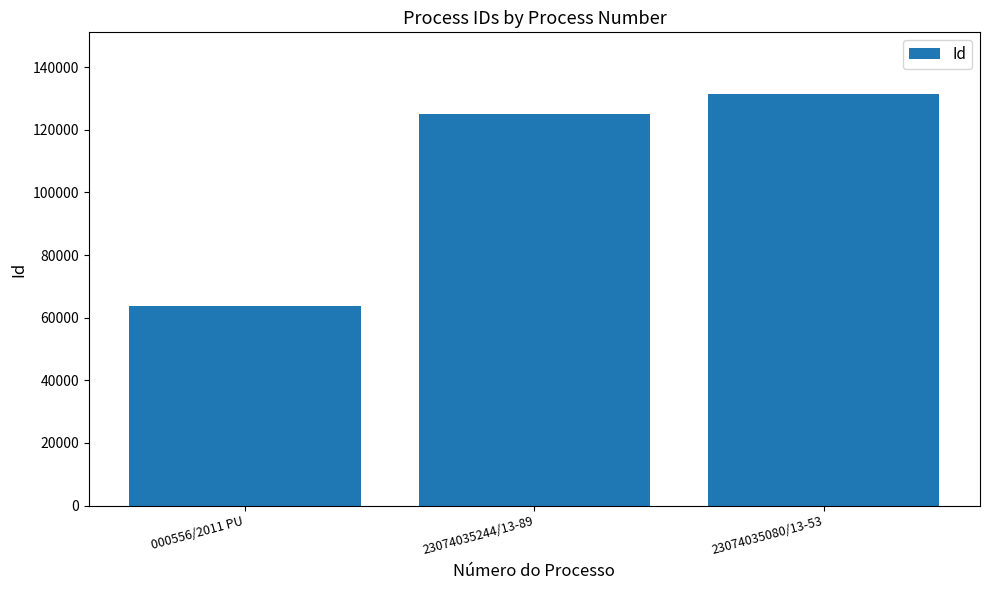

How many data points are less than 125067?

1